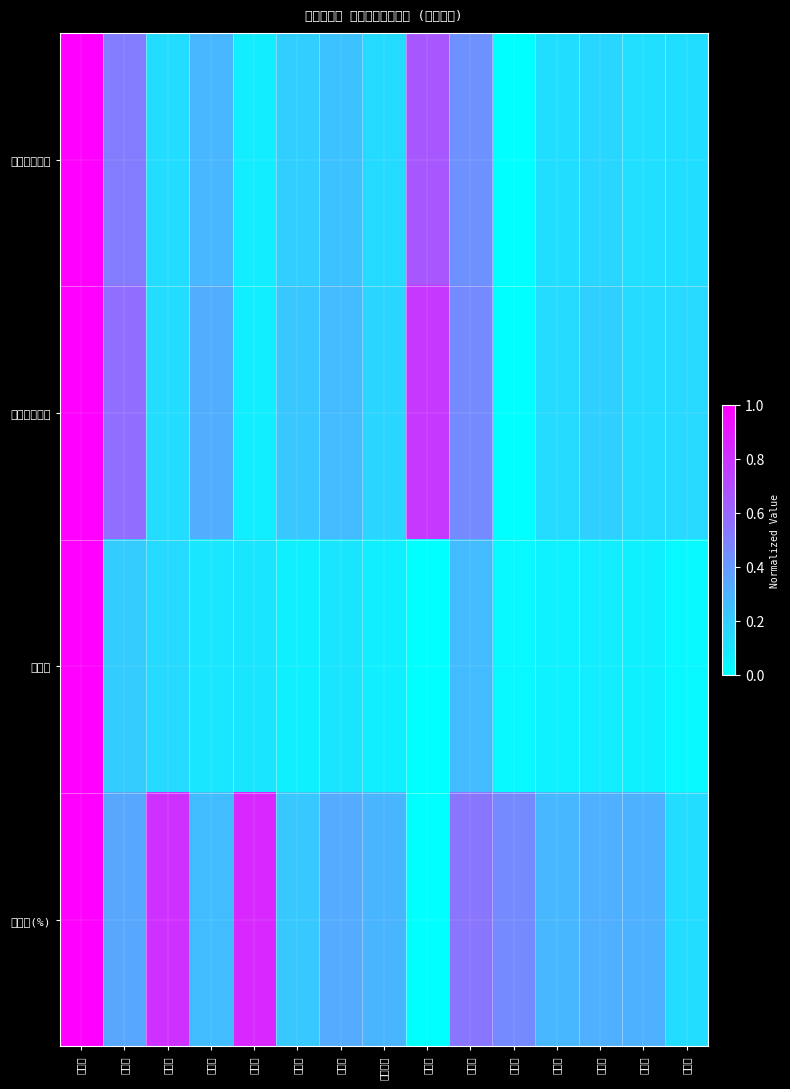

What is the total value across all series at 立山町?

0.7